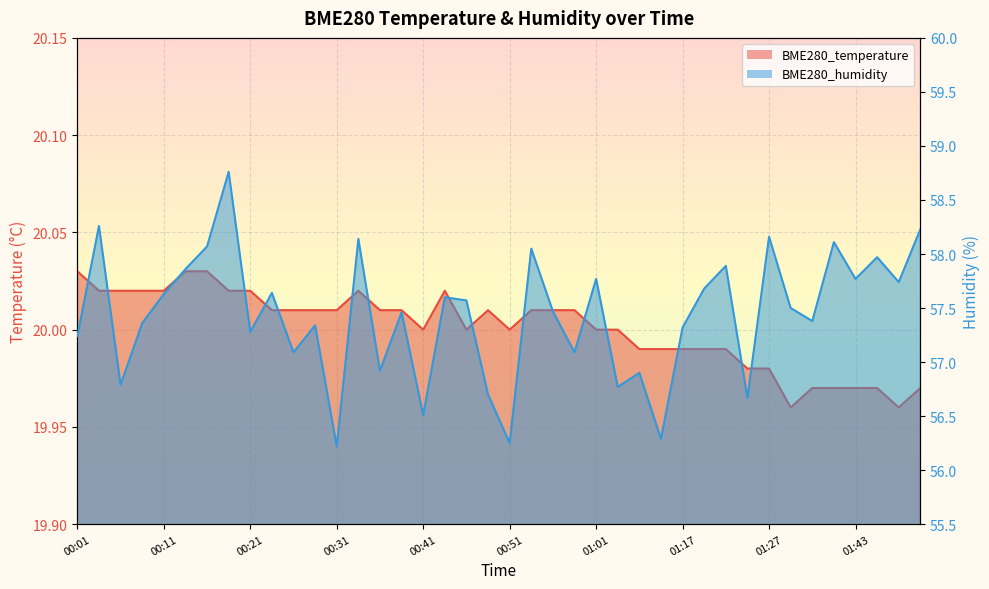

Which series has the largest total across all categories?

BME280_humidity